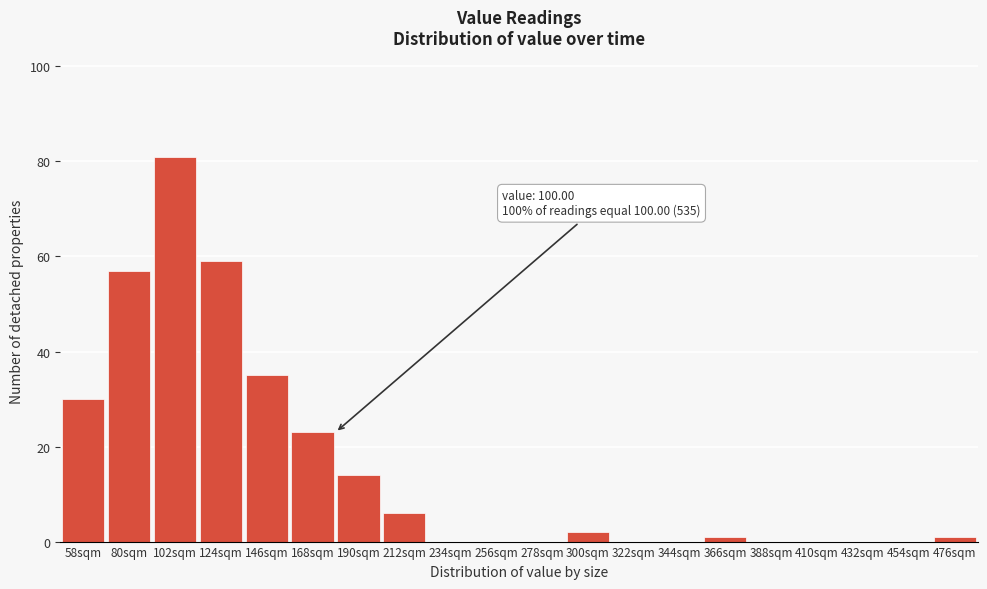

Reading left to right, extract all data points from this chart.

58sqm=30	80sqm=57	102sqm=81	124sqm=59	146sqm=35	168sqm=23	190sqm=14	212sqm=6	234sqm=0	256sqm=0	278sqm=0	300sqm=2	322sqm=0	344sqm=0	366sqm=1	388sqm=0	410sqm=0	432sqm=0	454sqm=0	476sqm=1